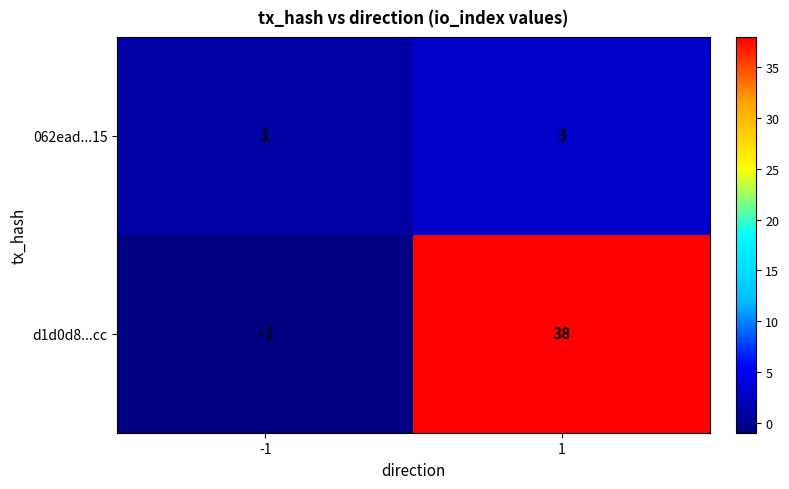

Which label corresponds to the largest value in the chart?

1